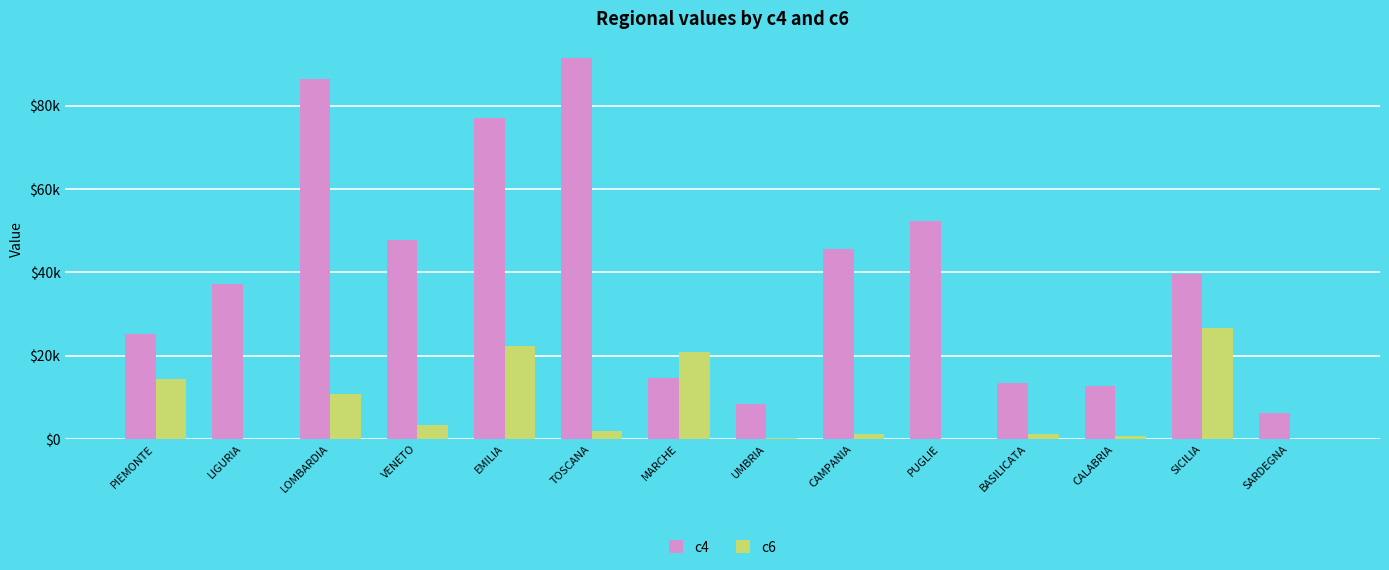

What are all the series names shown in the legend?

c4, c6